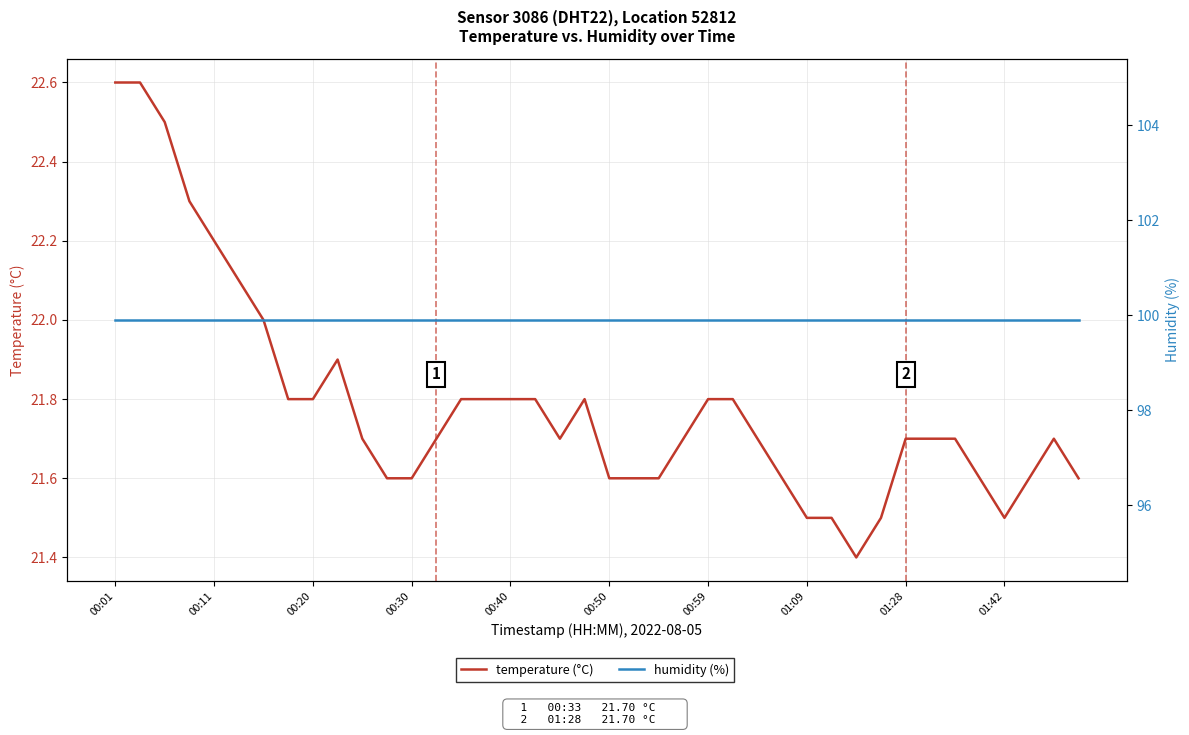

True or false: humidity (%) and temperature (°C) cross at least once.

False